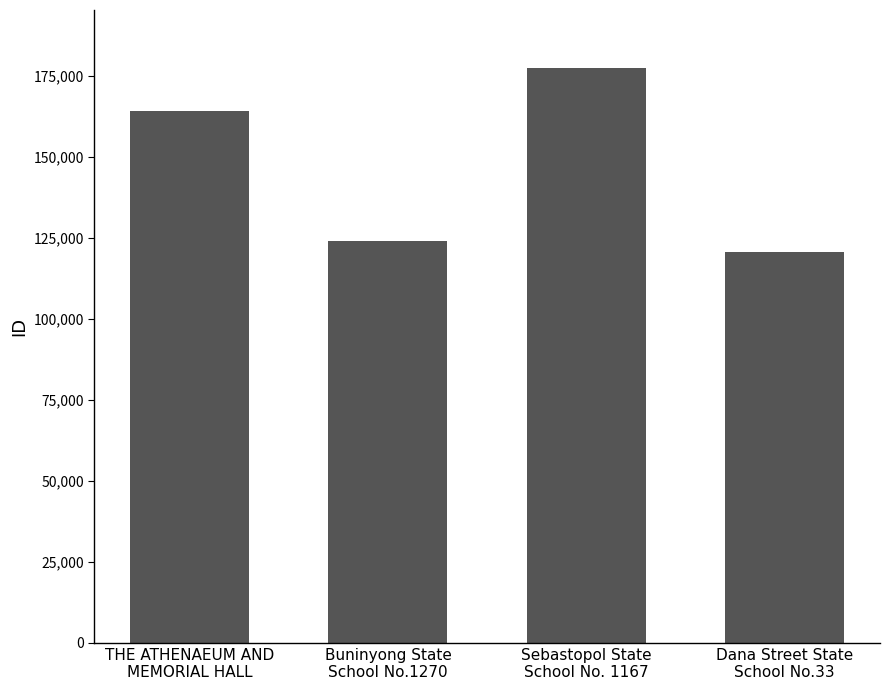

What value does the data have at Sebastopol State
School No. 1167?

177539